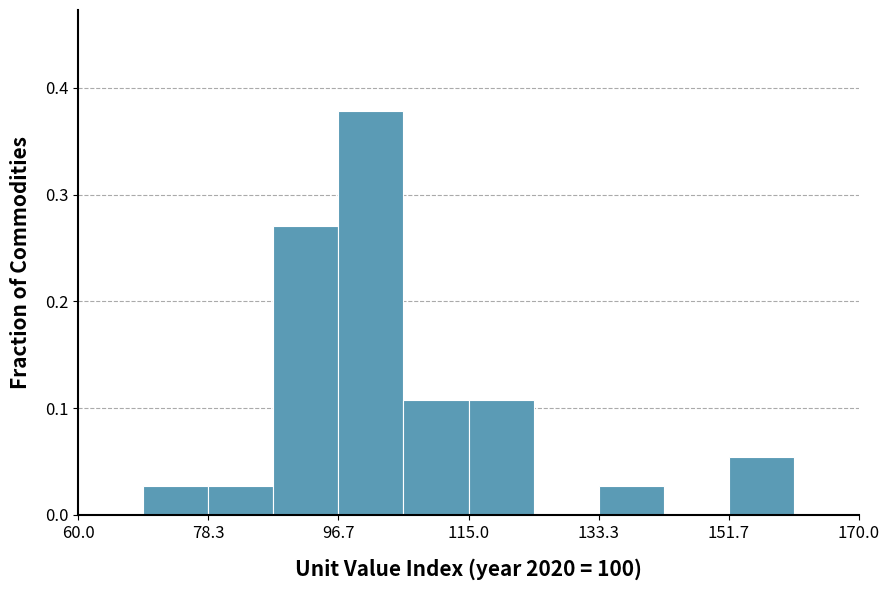

Which range on the x-axis has the tallest bar?

96 to 106